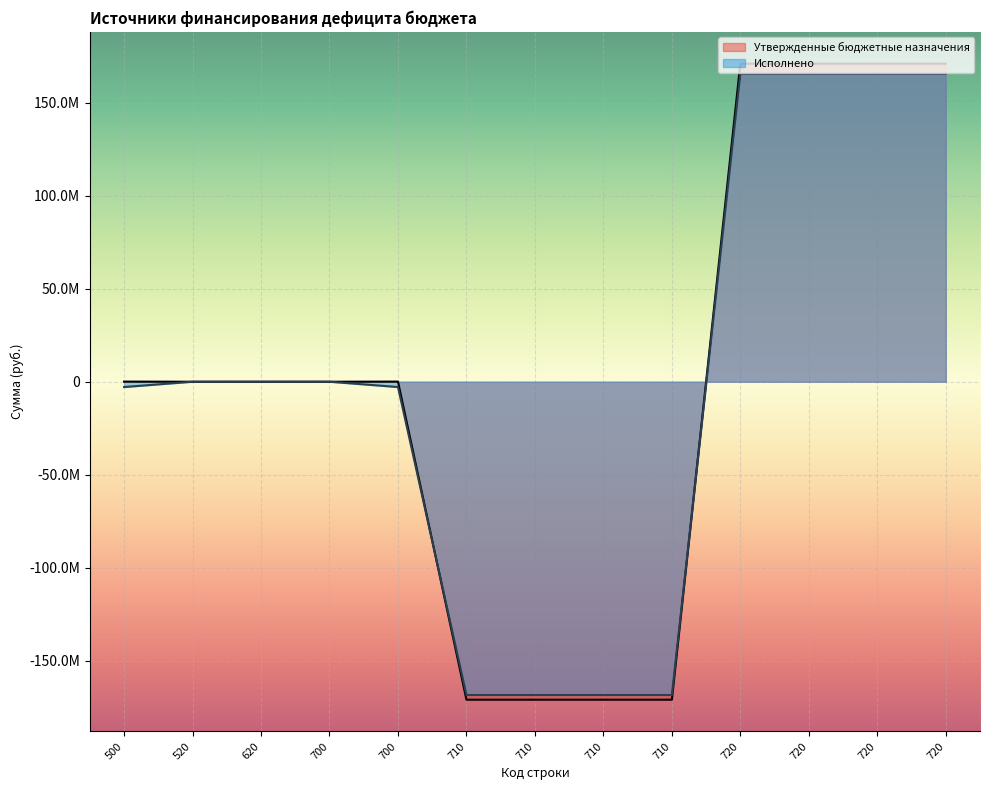

Which series ends up on top after the final intersection of Исполнено and Утвержденные бюджетные назначения?

Утвержденные бюджетные назначения